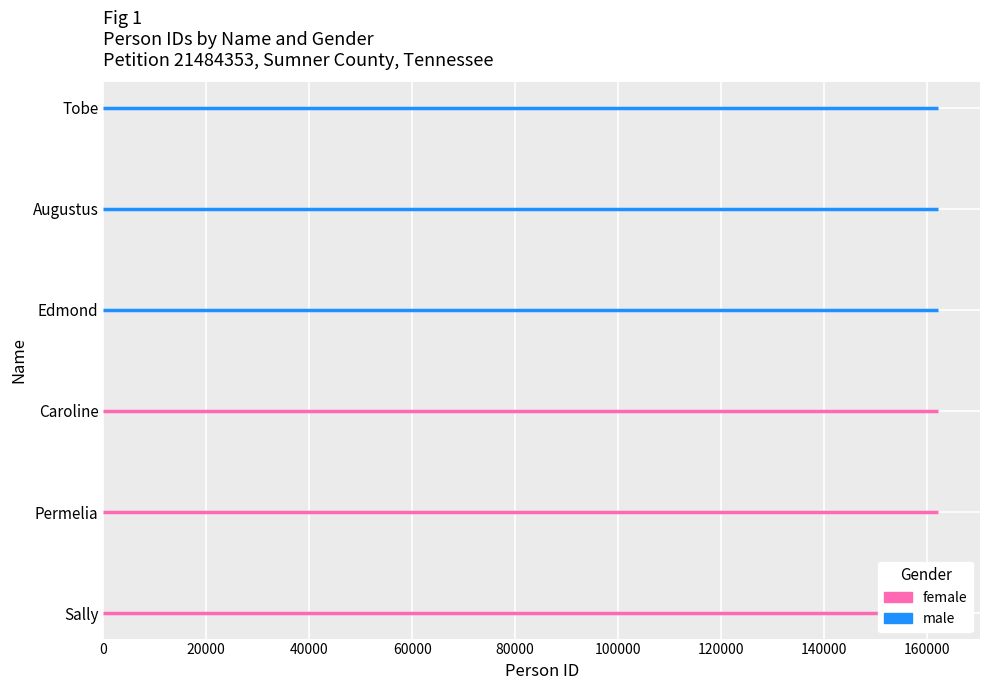

At Caroline, list the series in order from largest to smallest.

male, female